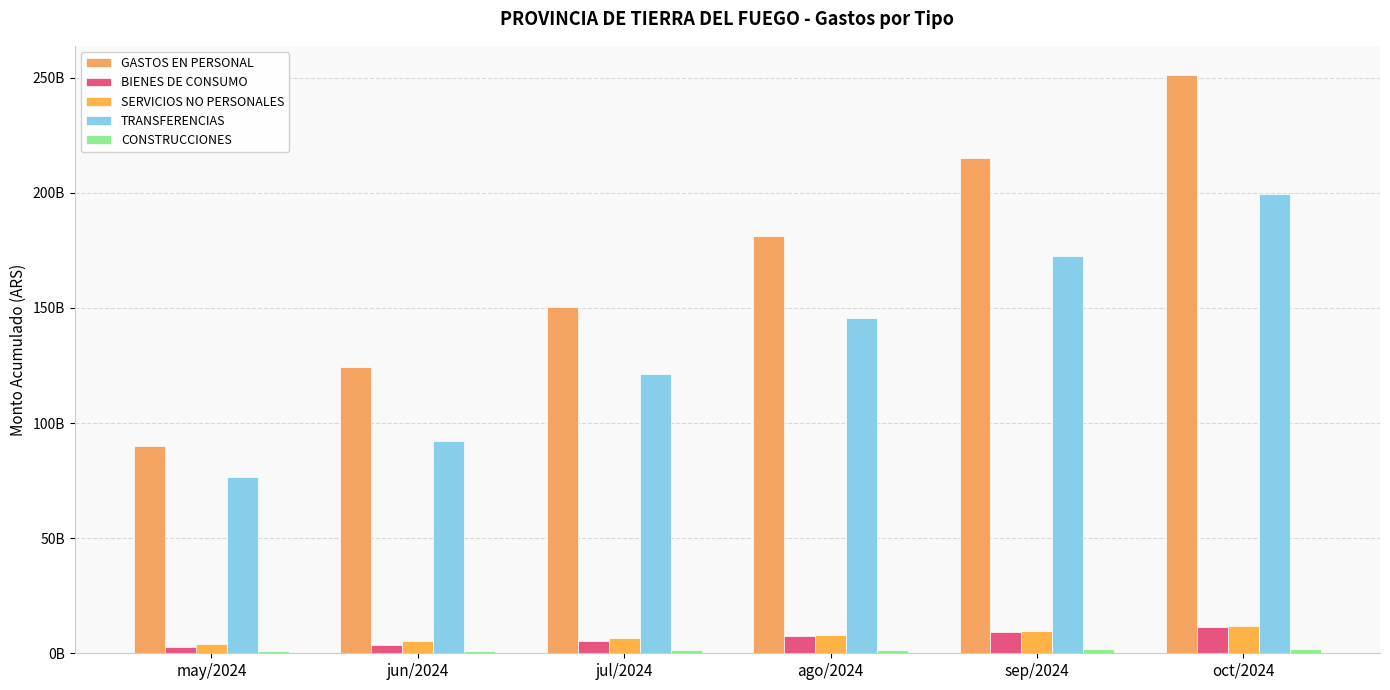

Are the bars grouped side by side (vs. stacked)?

Yes